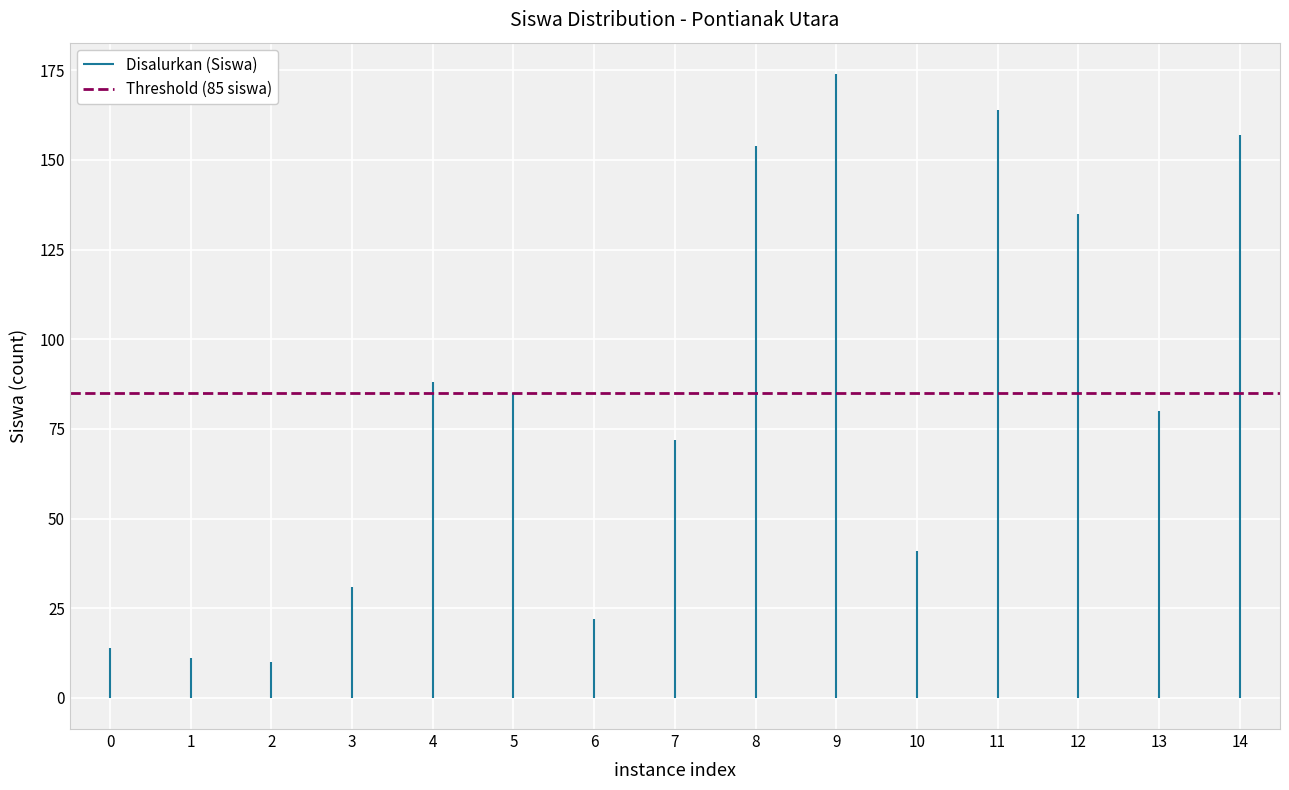

The value of Disalurkan (Siswa) at 0 is 21. True or false?

False